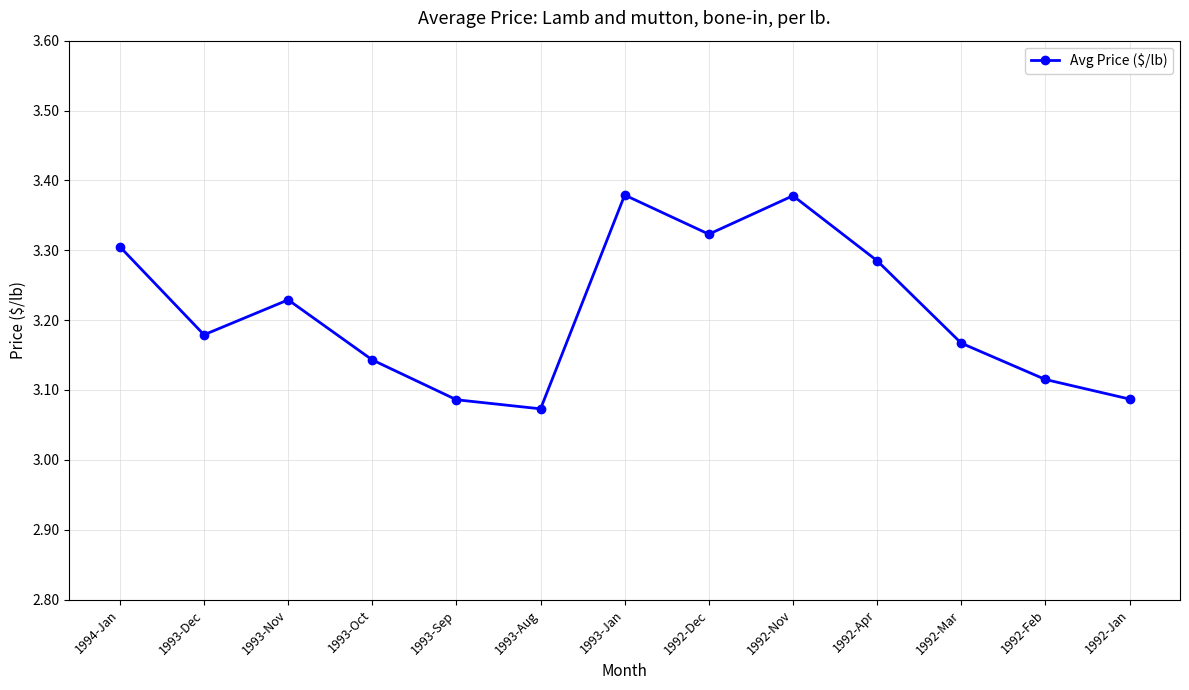

How many values are between 3 and 4?

13